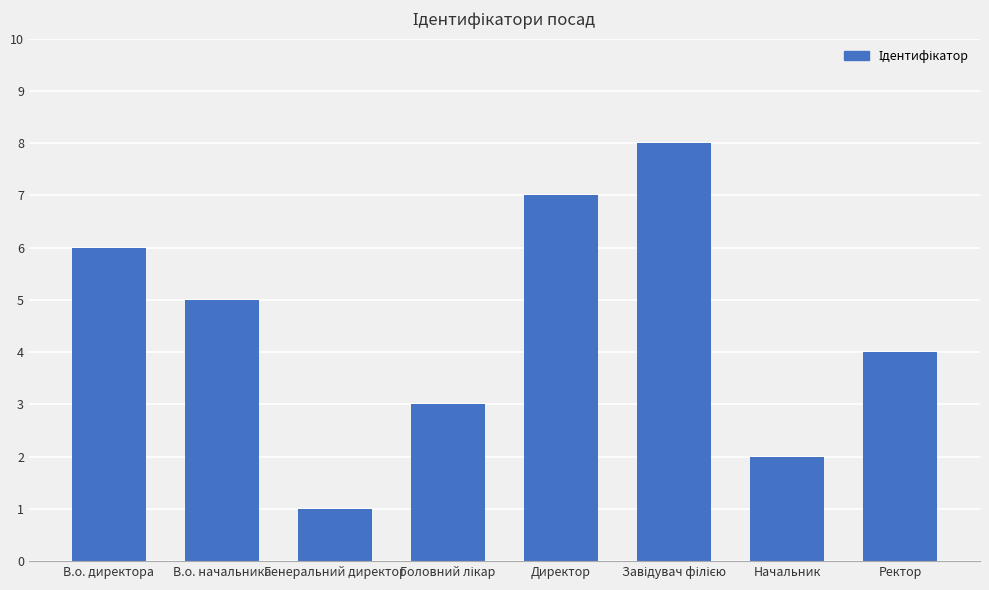

What is the difference between the maximum and minimum values?

7